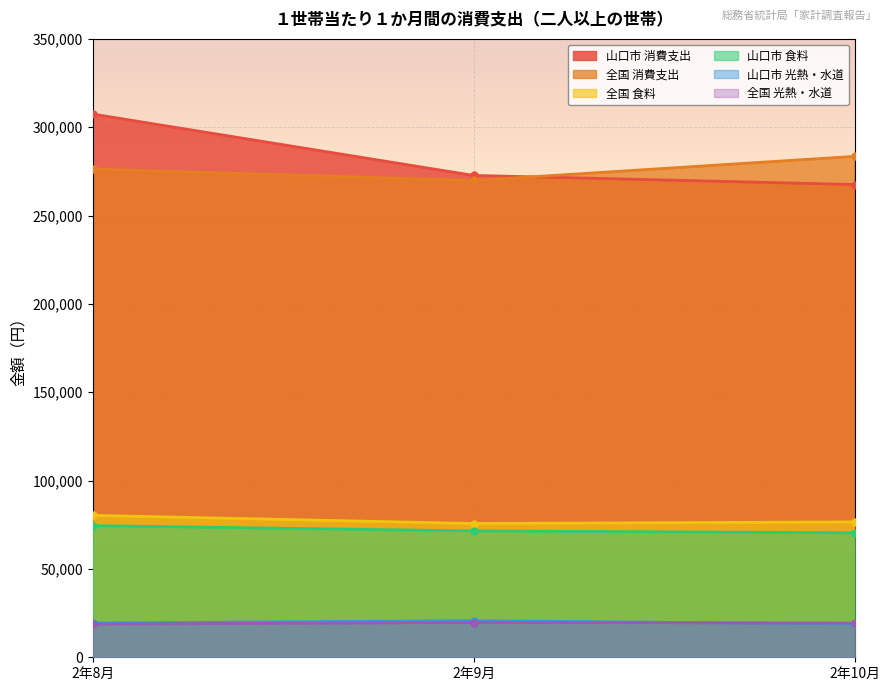

Rank the categories by 山口市 消費支出 value from highest to lowest.

2年8月, 2年9月, 2年10月